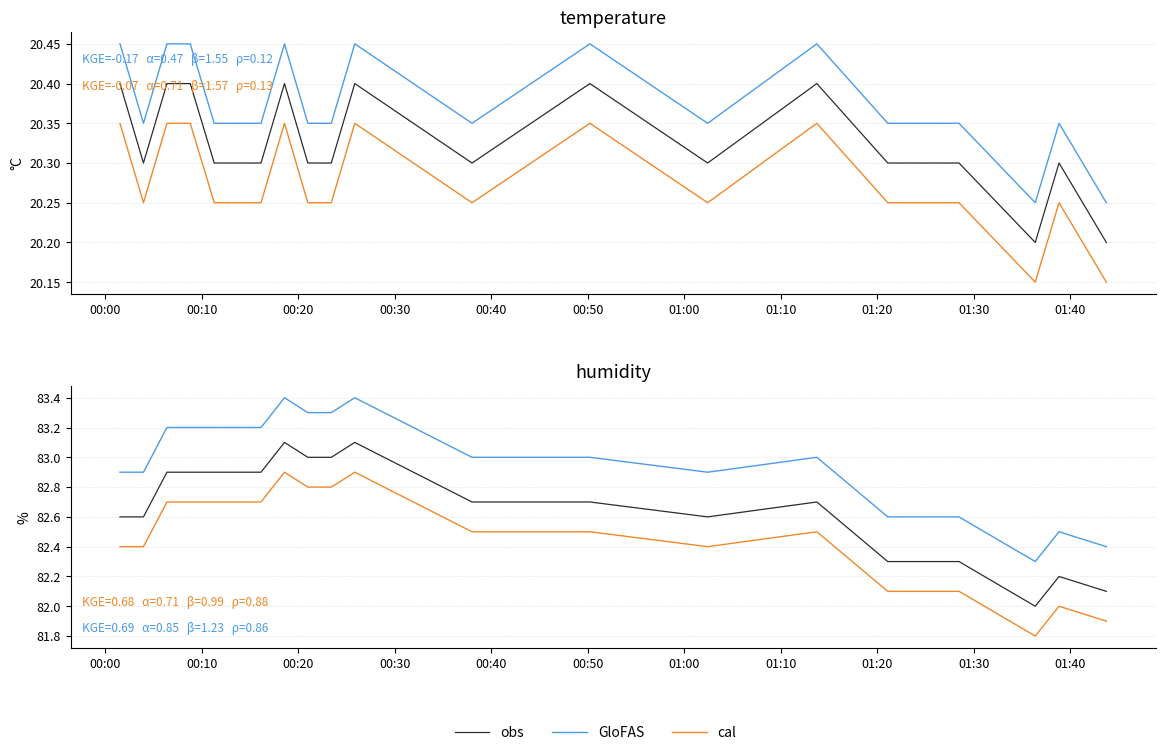

How many lines are shown in the chart?

3